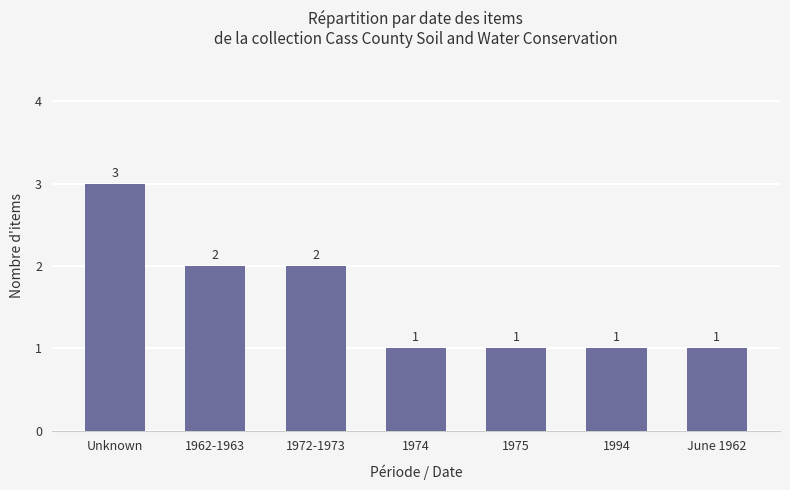

Reading right to left, list all the values displayed in this chart.

1	1	1	1	2	2	3